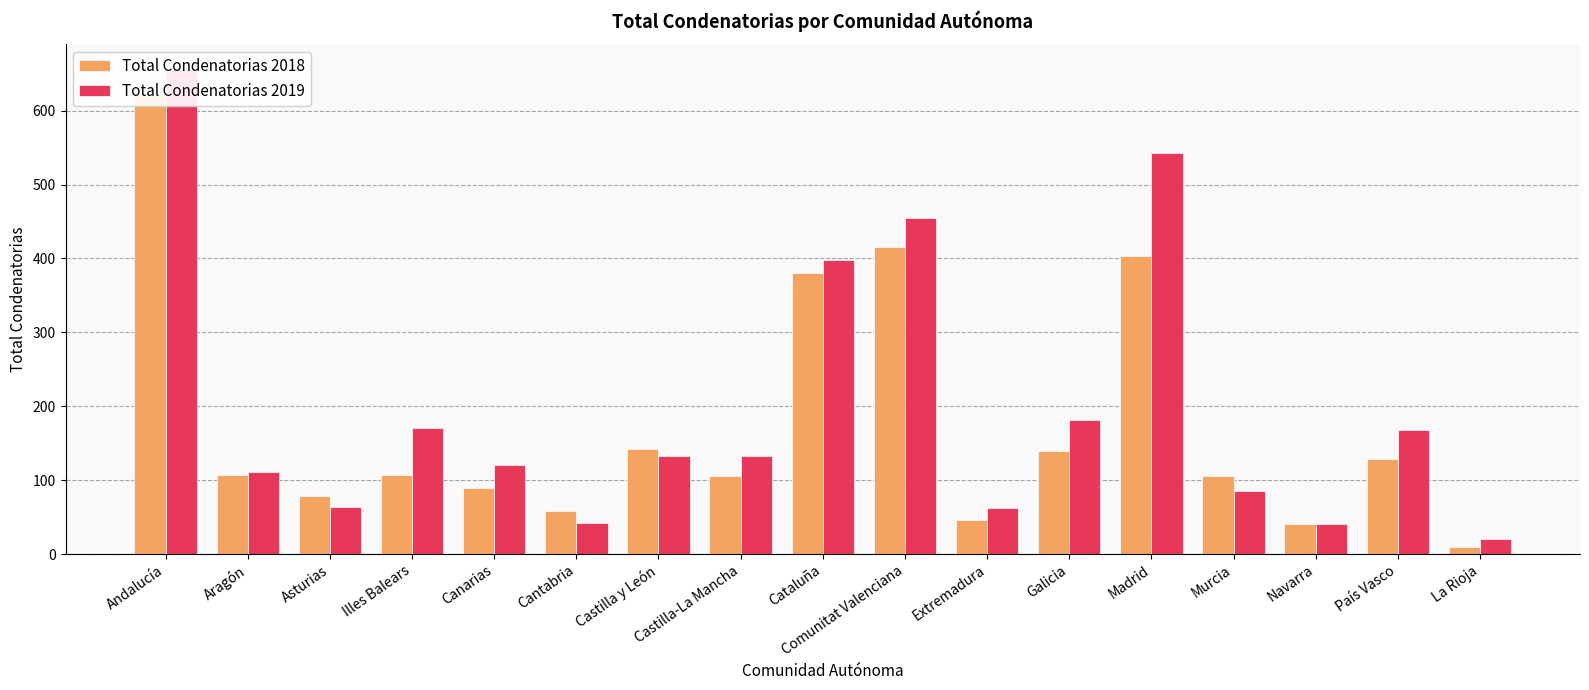

What is the value of the Total Condenatorias 2018 bar at the 3rd from the left?

78